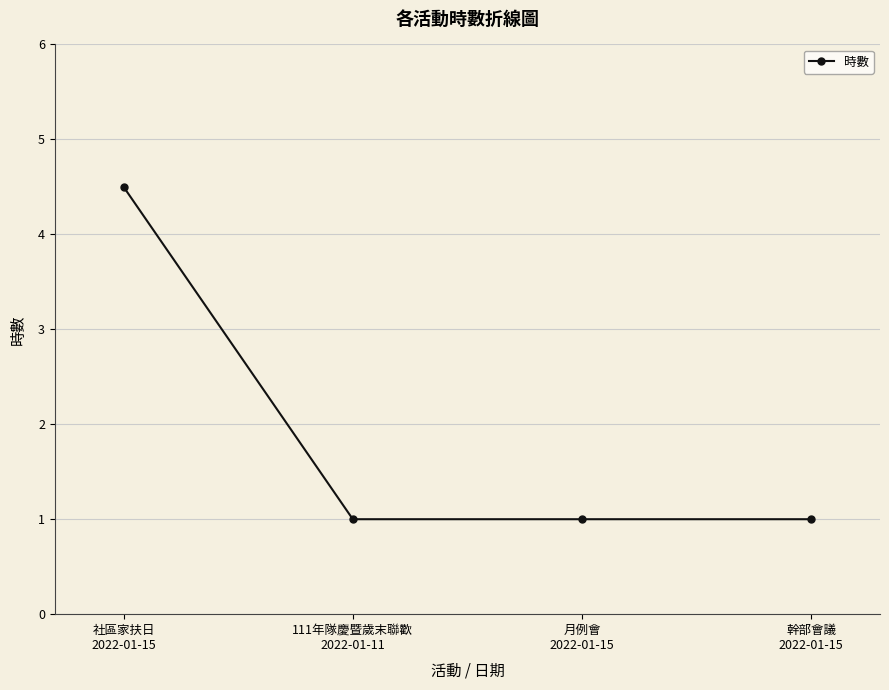

What is the smallest value displayed?

1.0